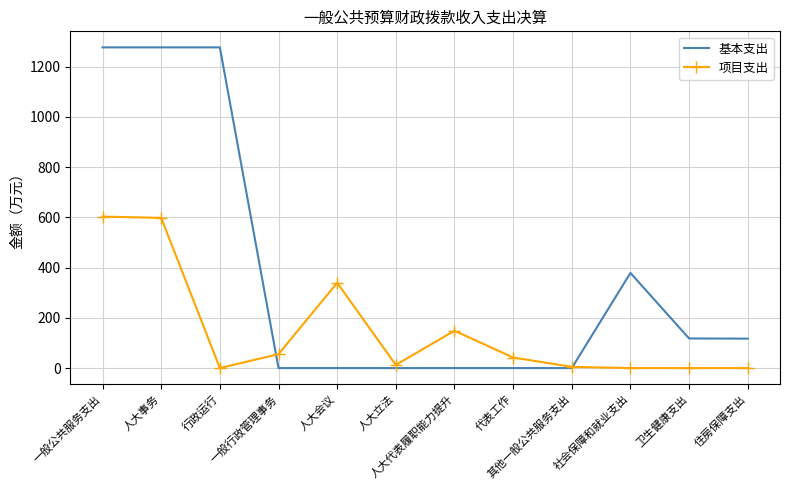

Rank the series by their maximum value, from highest to lowest.

基本支出, 项目支出